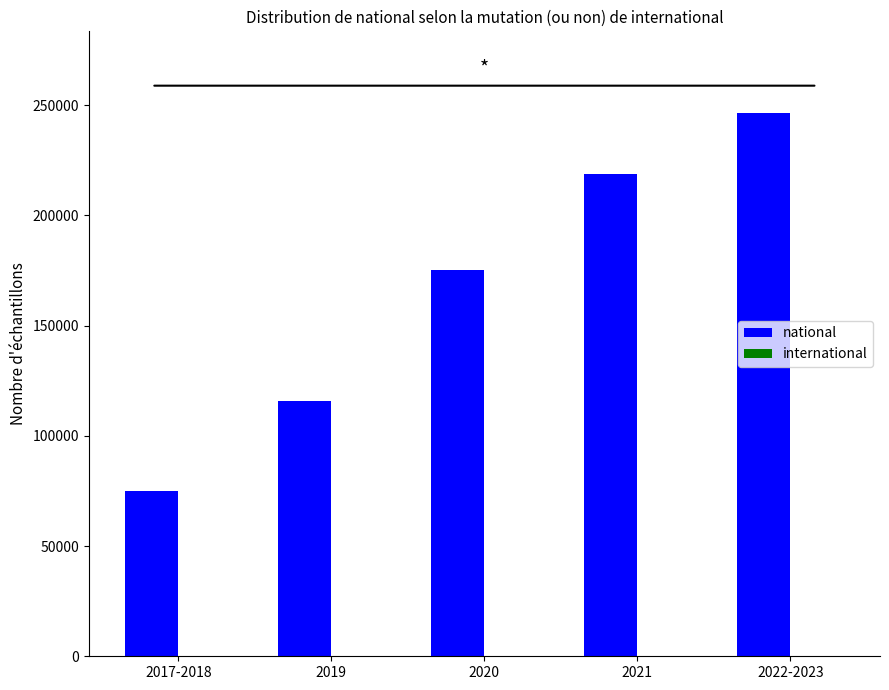

Rank the categories by value from lowest to highest.

2017-2018, 2019, 2020, 2021, 2022-2023